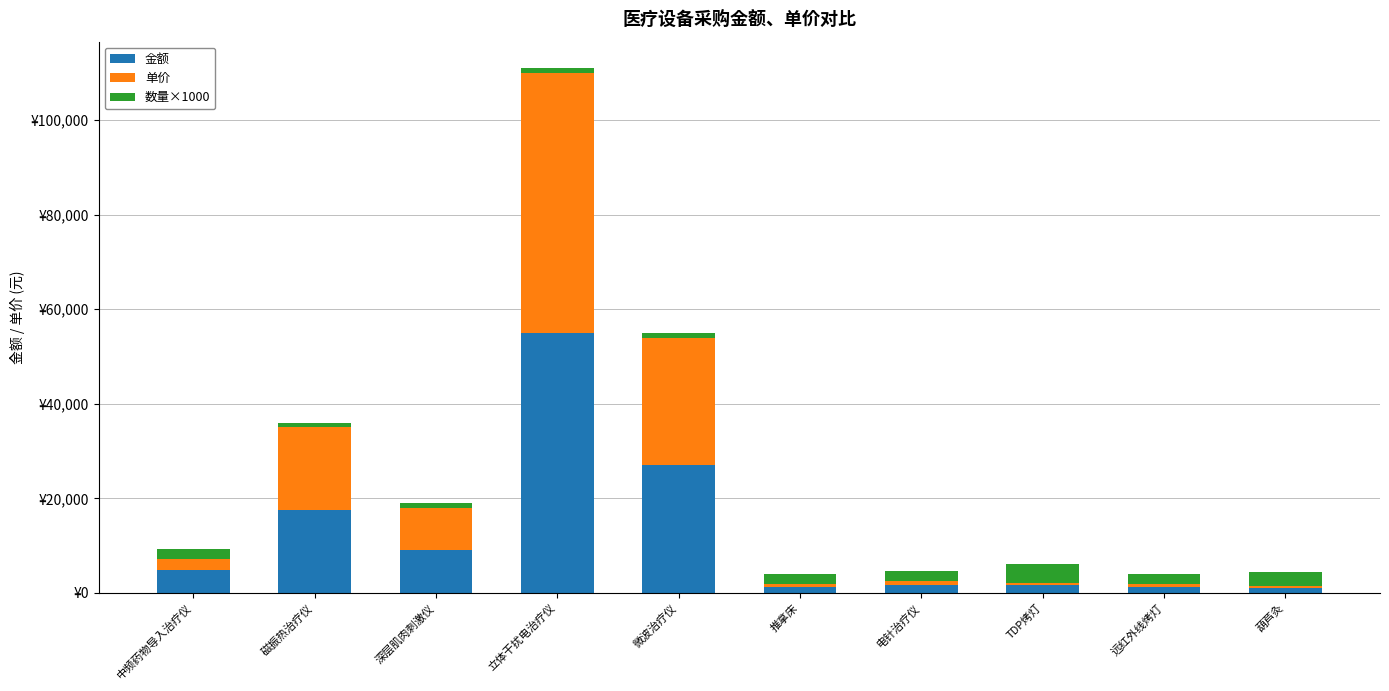

What position from the left is TDP烤灯?

8